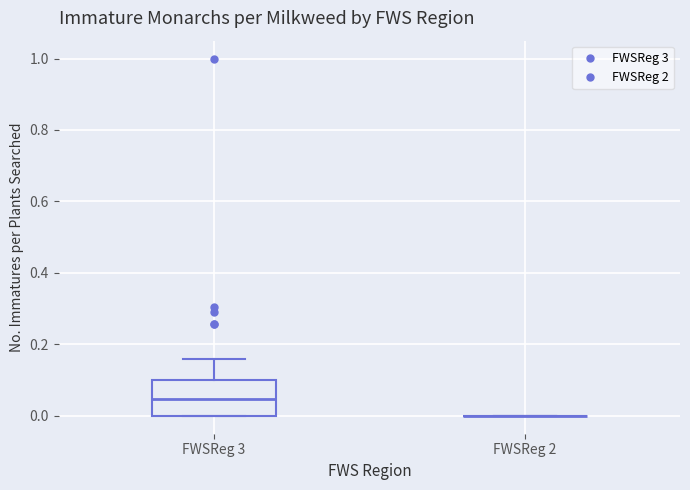

Reading left to right, read every box against the y-axis: the position of its median line, the range the box covers, and the ends of its whiskers. The values are not printed on the chart, so give them approximately, as read against the axis.

FWSReg 3: median 0.04, box 0.00 to 0.10, whiskers 0.00 to 0.16
FWSReg 2: box collapsed to a line at 0.00, whiskers 0.00 to 0.00